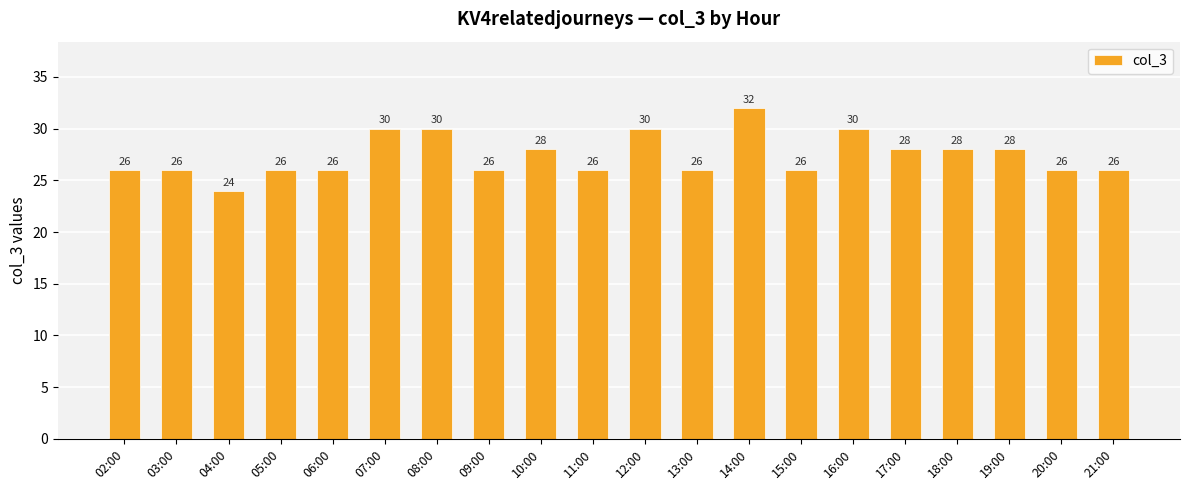

What value does the data have at 05:00?

26